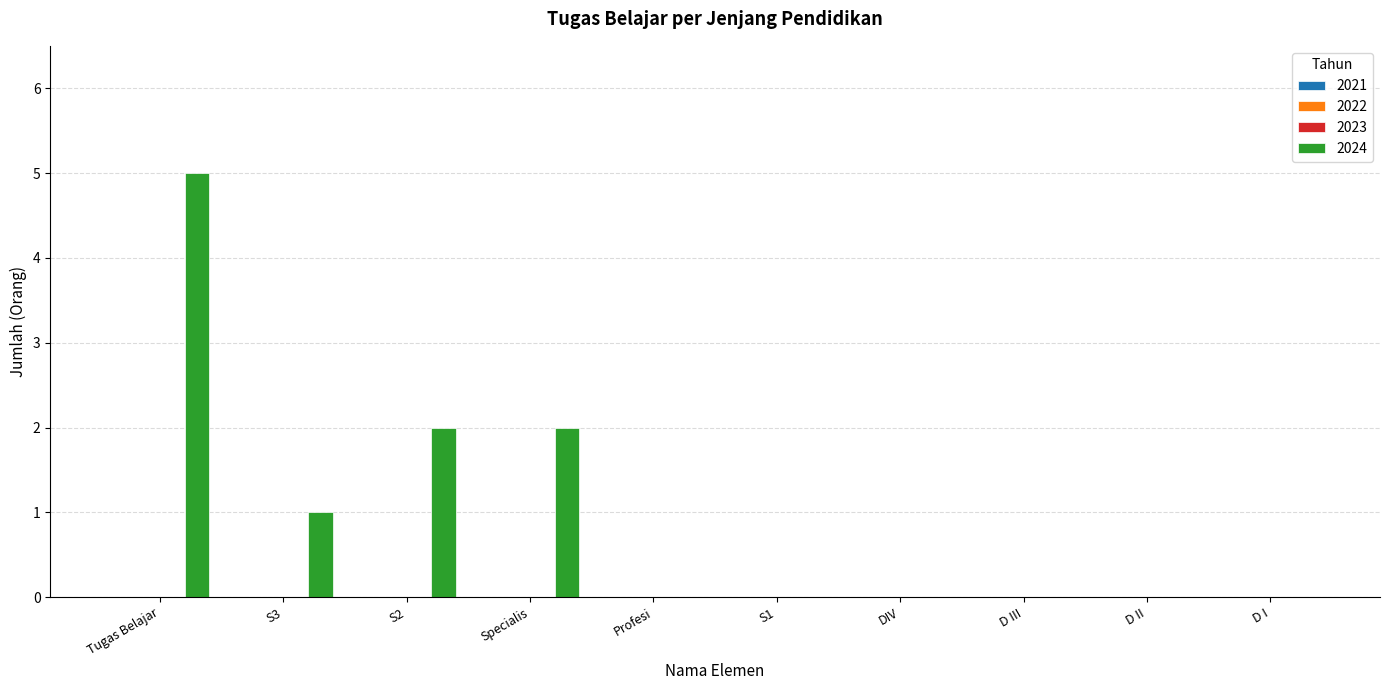

What is the maximum value shown in the chart?

5